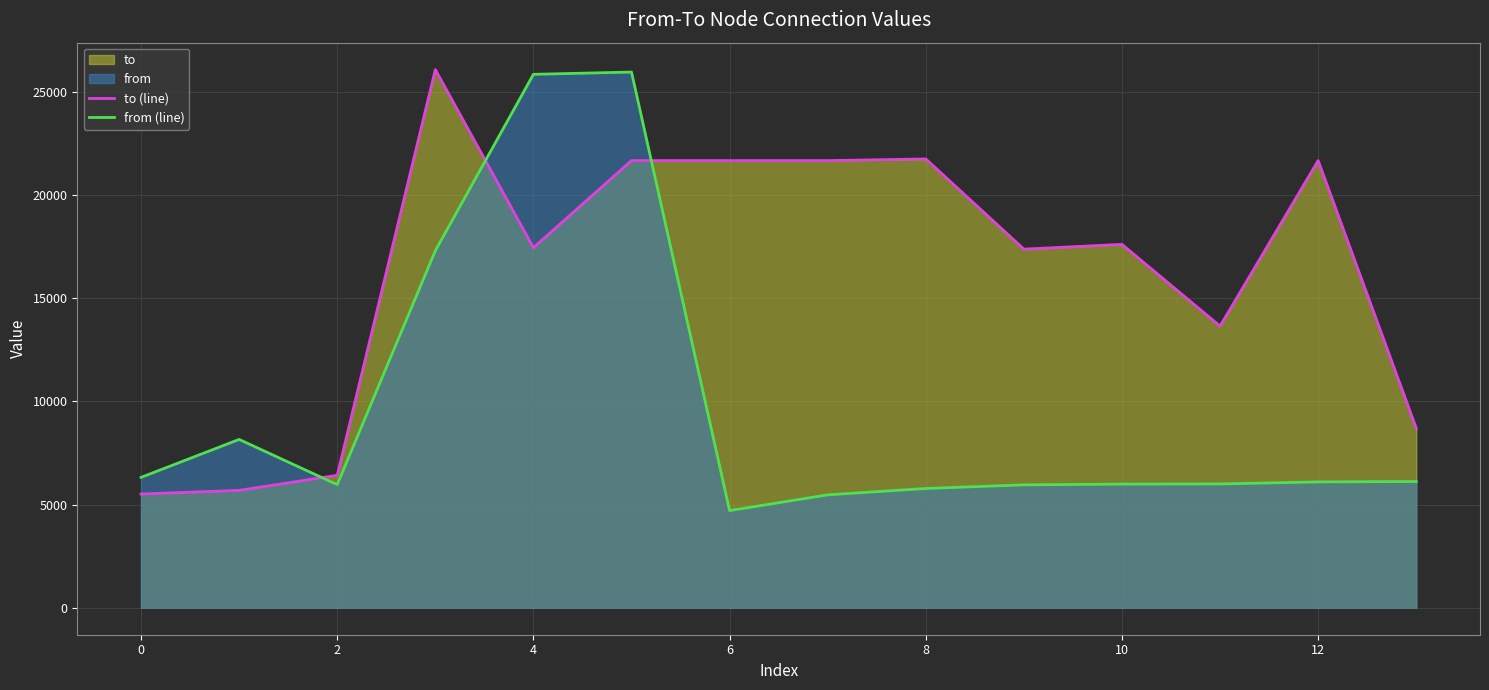

What is the lowest value of the from (line) series?

4710.0